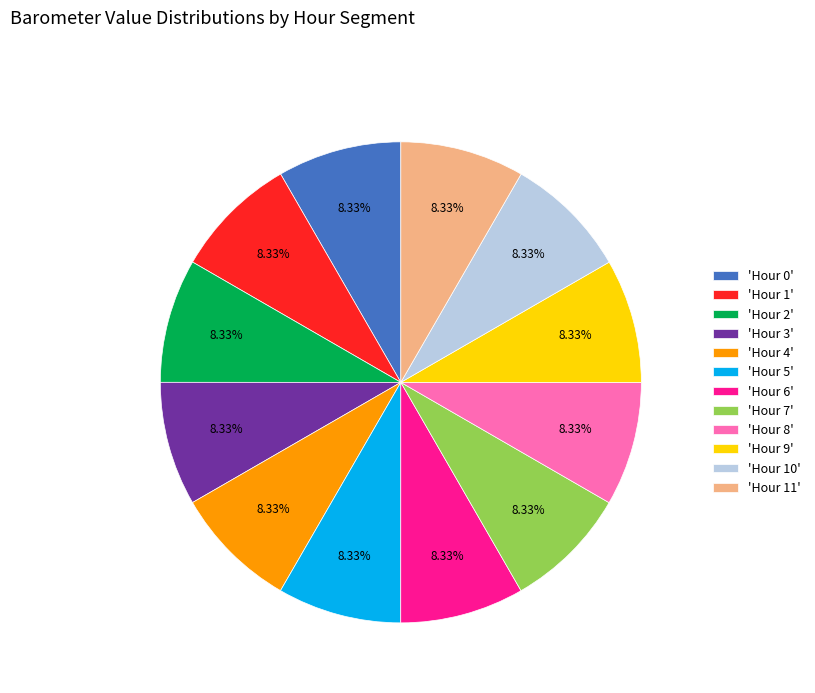

Does any single category account for the majority?

No